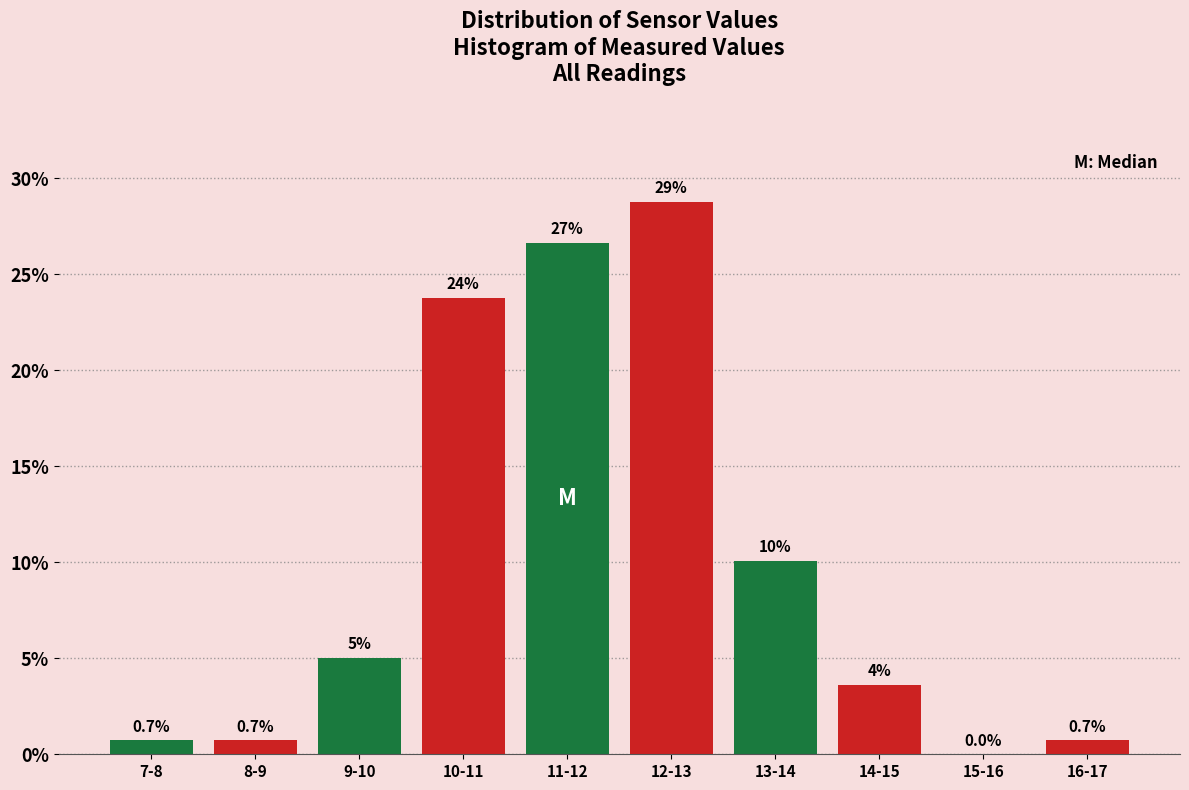

Reading left to right, list all the values displayed in this chart.

7-8=0.7	8-9=0.7	9-10=5.0	10-11=23.7	11-12=26.6	12-13=28.8	13-14=10.1	14-15=3.6	15-16=0.0	16-17=0.7